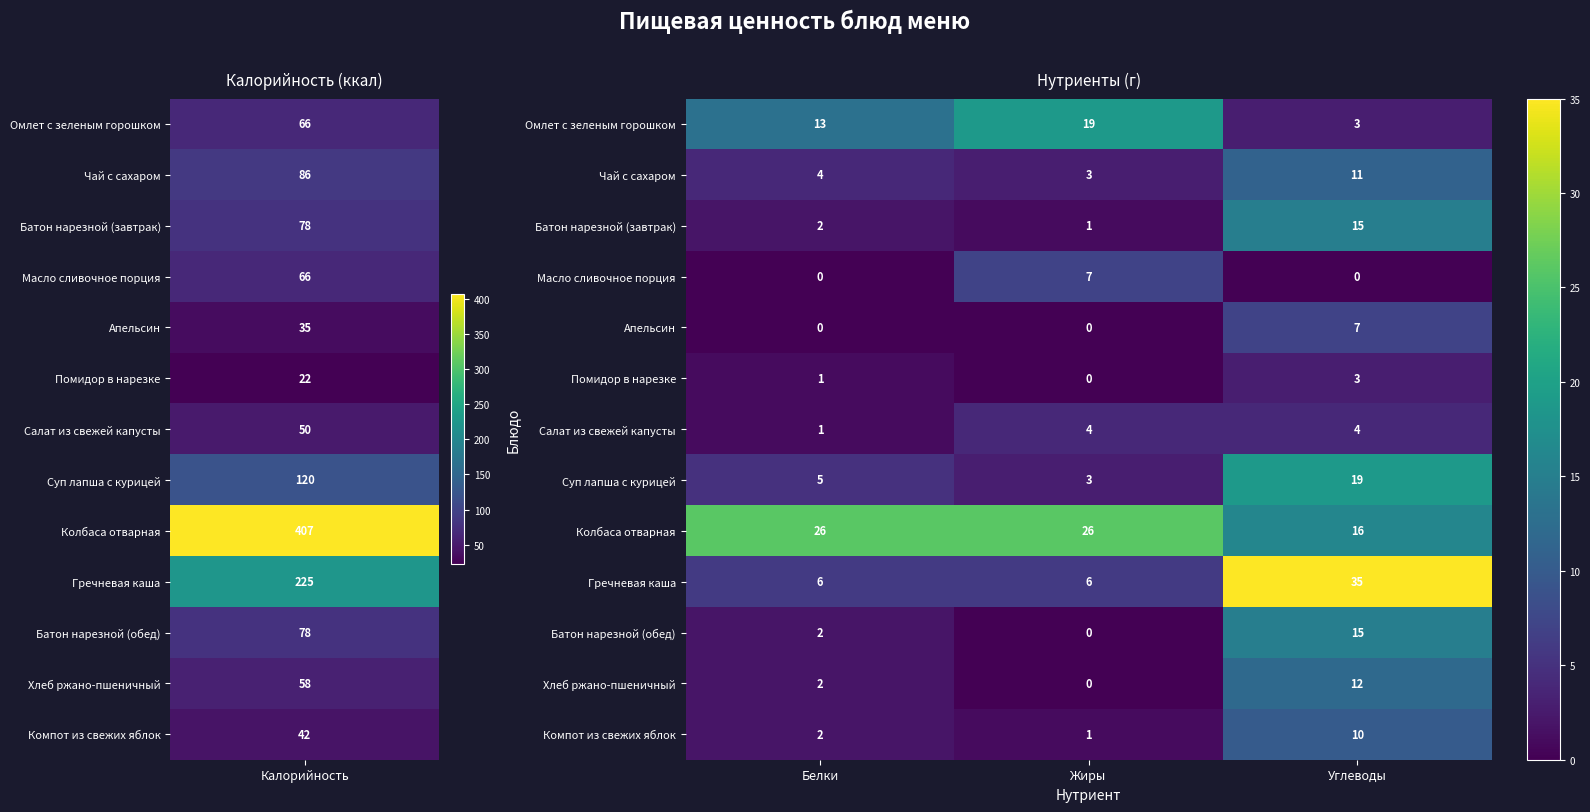

The value of Колбаса отварная at Жиры is 9. True or false?

False